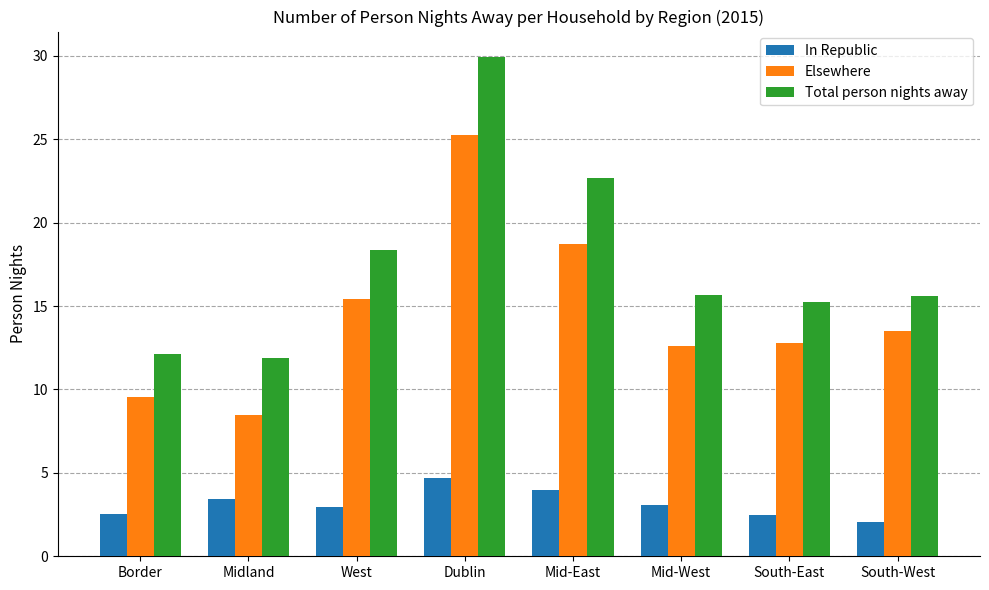

At South-West, list the series in order from largest to smallest.

Total person nights away, Elsewhere, In Republic